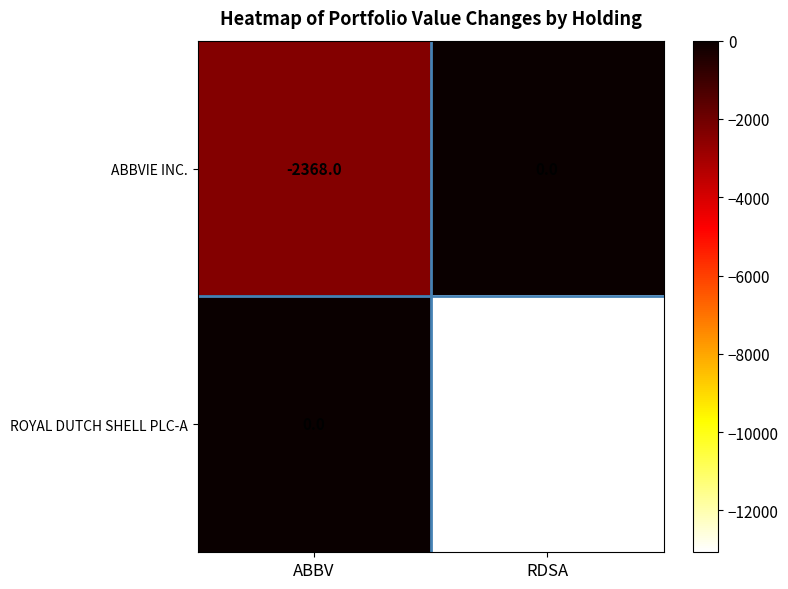

Which series has the widest spread of values?

ROYAL DUTCH SHELL PLC-A